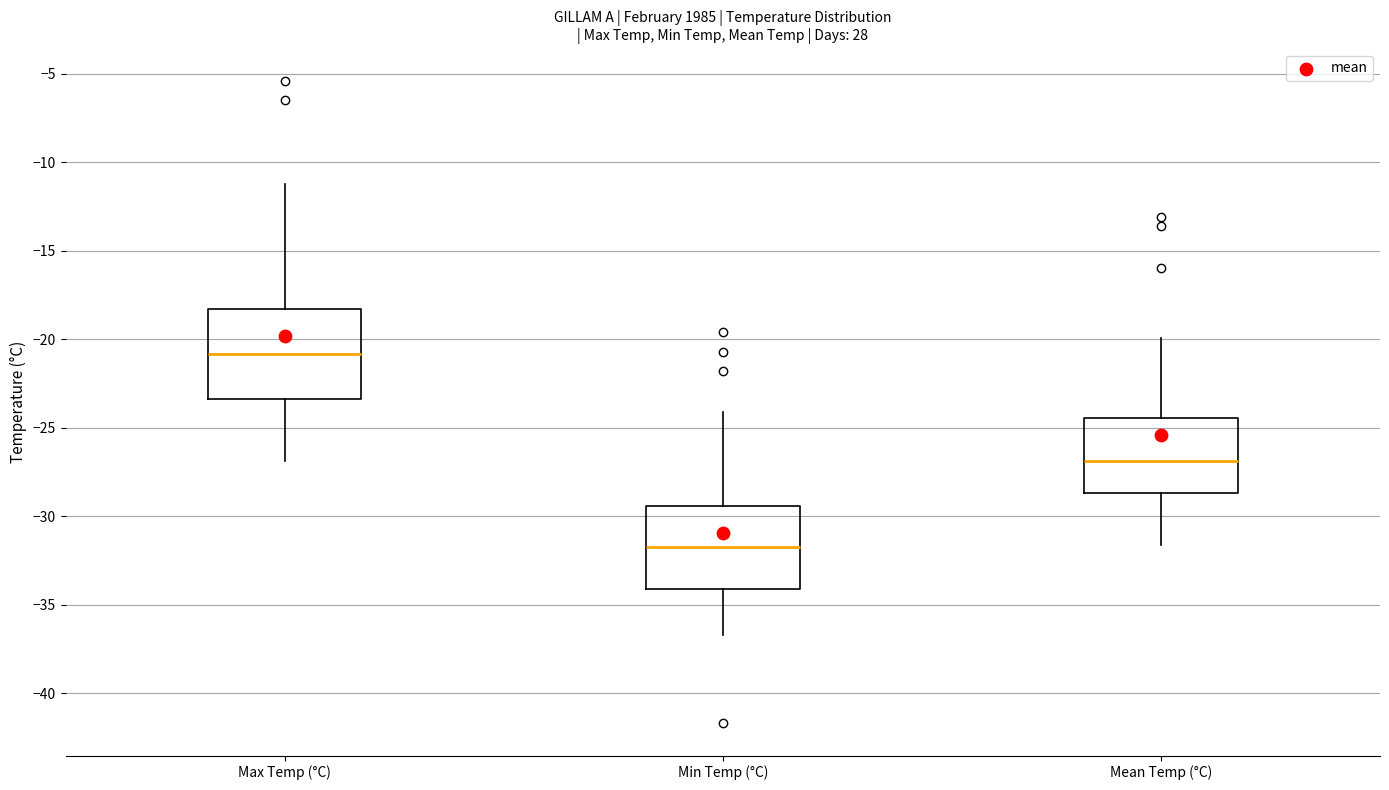

Which box has the highest median line?

Max Temp (°C)